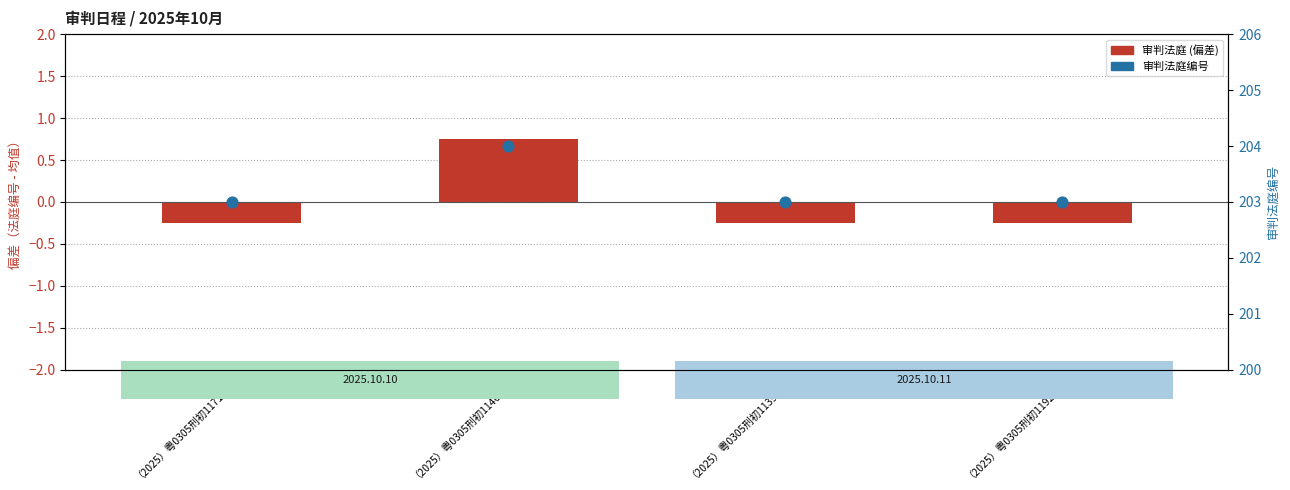

Which series has the largest total across all categories?

审判法庭编号